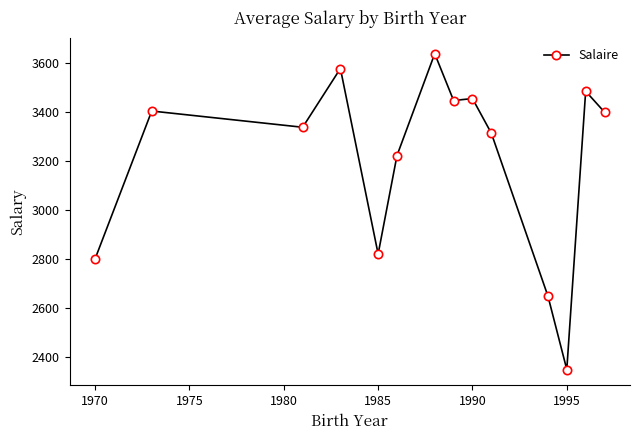

What is the greatest value displayed?

3639.4